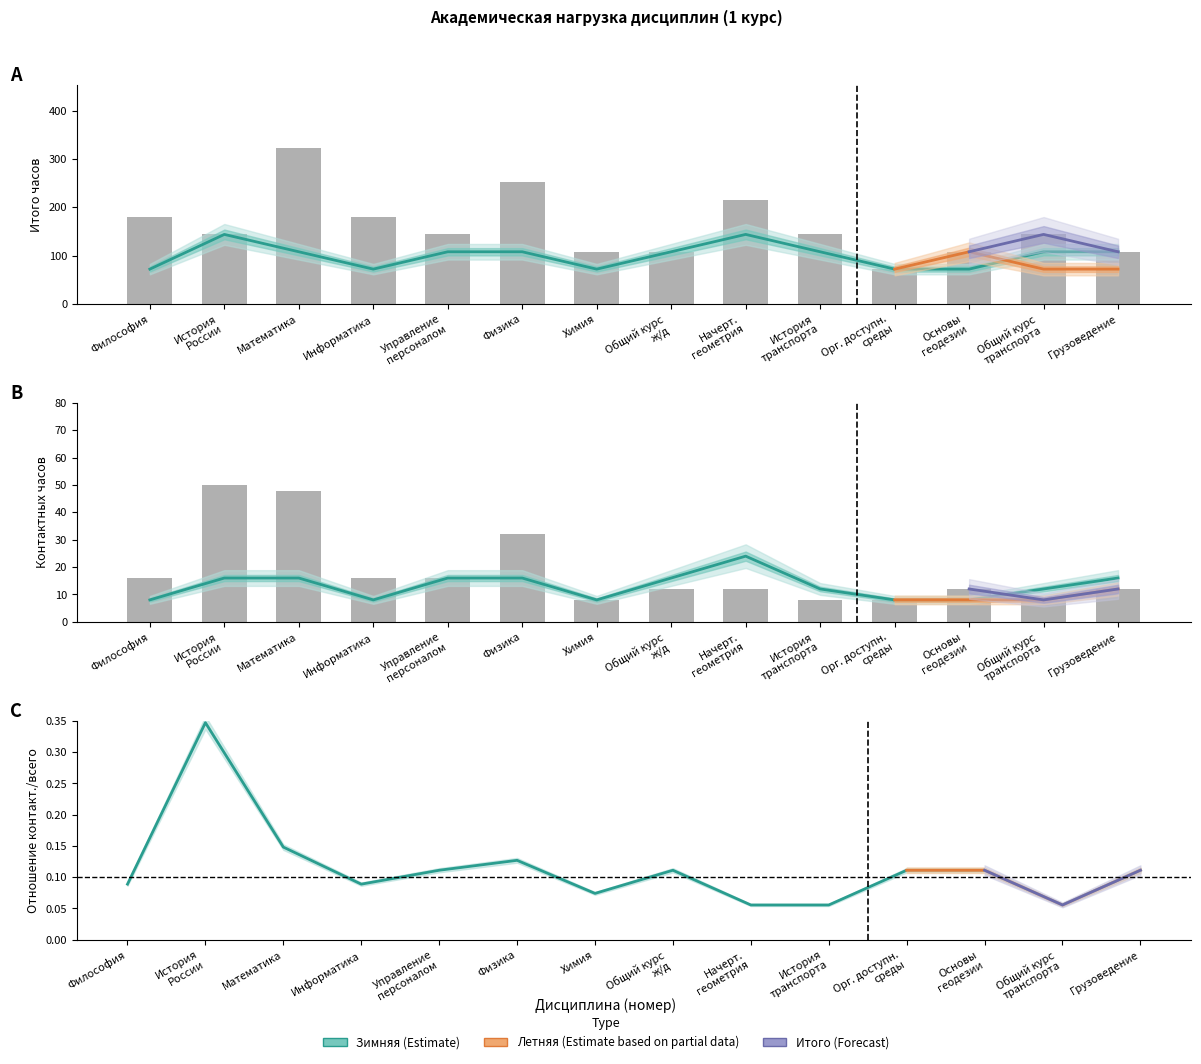

Rank the series at Основы геодезии from lowest to highest value.

Зимняя_Контакт, Итого_Контакт, Зимняя_Всего, Итого_Всего